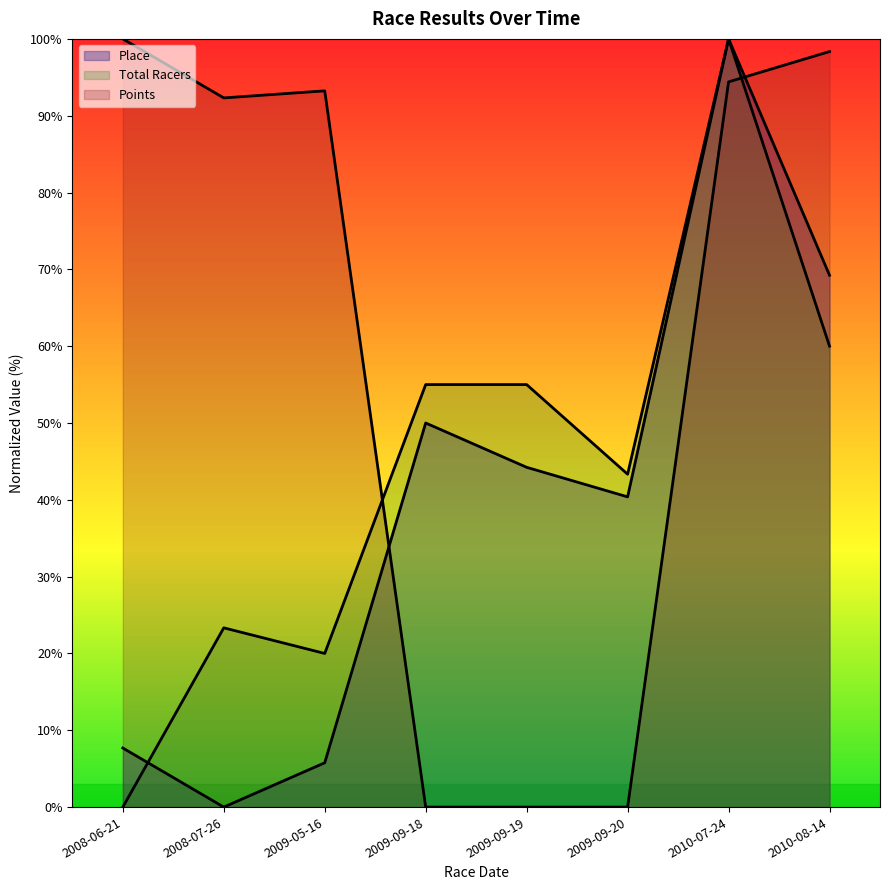

How many categories are shown in the chart?

8